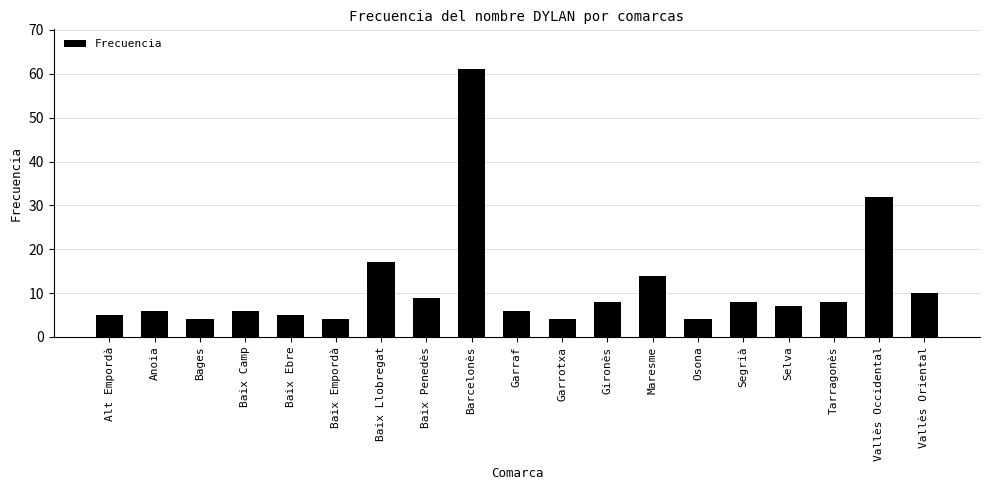

What is the smallest value displayed?

4